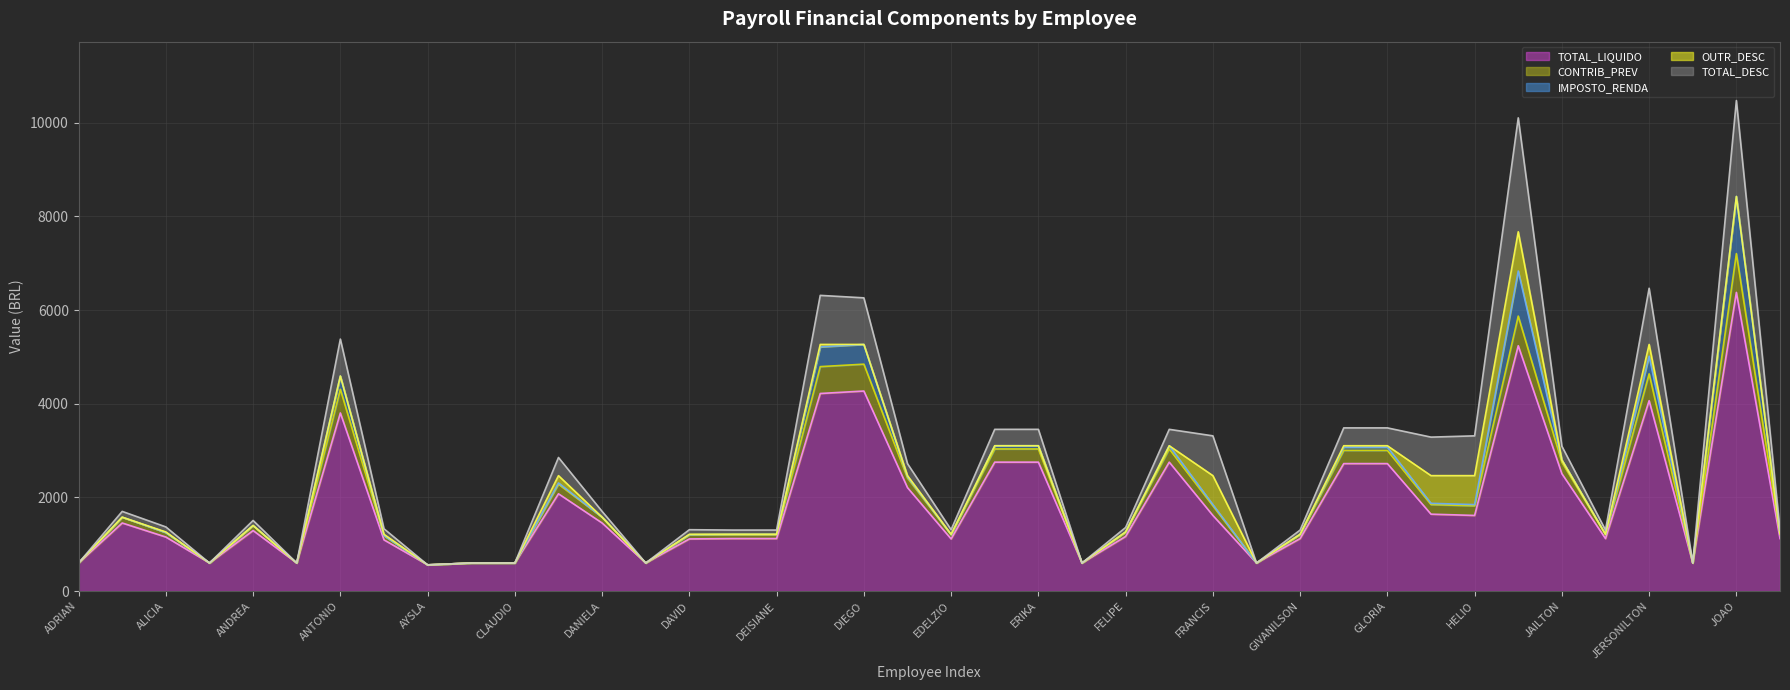

Reading left to right, what are all the values shown in this chart?

TOTAL_LIQUIDO: 599.5	1453.9	1154.1	599.5	1292.2	599.5	3804.1	1093.4	559.5	599.5	599.5	2077.5	1453.9	599.5	1113.4	1121.1	1121.1	4219.7	4272.4	2208.9	1113.4	2753.4	2753.4	599.5	1166.7	2753.4	1615.0	599.5	1121.1	2722.4	2722.4	1642.3	1615.0	5239.9	2506.2	1121.1	4066.1	599.5	6378.9	1121.1
TOTAL_DESC: 0.0	123.8	108.0	0.0	107.8	0.0	788.8	118.6	0.0	0.0	0.0	387.6	123.8	0.0	98.6	90.9	90.9	1047.7	995.0	256.2	98.6	350.3	350.3	0.0	95.4	350.3	850.1	0.0	90.9	381.4	381.4	822.8	850.1	2433.5	293.8	90.9	1200.7	0.0	2048.9	90.9
CONTRIB_PREV: 0.0	123.8	95.4	0.0	107.8	0.0	505.2	90.9	0.0	0.0	0.0	204.8	123.8	0.0	90.9	90.9	90.9	573.6	573.6	204.8	90.9	281.4	281.4	0.0	95.4	281.4	204.8	0.0	90.9	281.4	281.4	204.8	204.8	633.0	245.0	90.9	573.6	0.0	828.4	90.9
IMPOSTO_RENDA: 0.0	0.0	0.0	0.0	0.0	0.0	283.6	0.0	0.0	0.0	0.0	26.7	0.0	0.0	0.0	0.0	0.0	421.4	421.4	26.7	0.0	68.9	68.9	0.0	0.0	68.9	26.7	0.0	0.0	68.9	68.9	26.7	26.7	962.5	48.8	0.0	377.3	0.0	1220.5	0.0
OUTR_DESC: 0.0	0.0	12.6	0.0	0.0	0.0	0.0	27.7	0.0	0.0	0.0	156.1	0.0	0.0	7.7	0.0	0.0	52.7	0.0	24.6	7.7	0.0	0.0	0.0	0.0	0.0	618.5	0.0	0.0	31.0	31.0	591.3	618.5	838.0	0.0	0.0	249.8	0.0	0.0	0.0